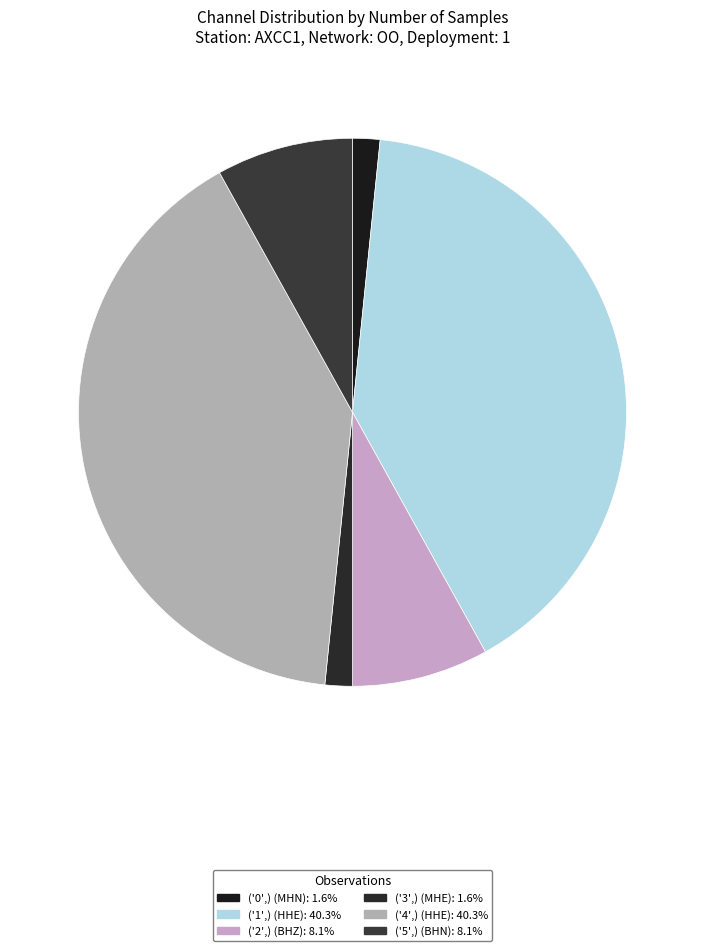

How many slices are in this pie chart?

6